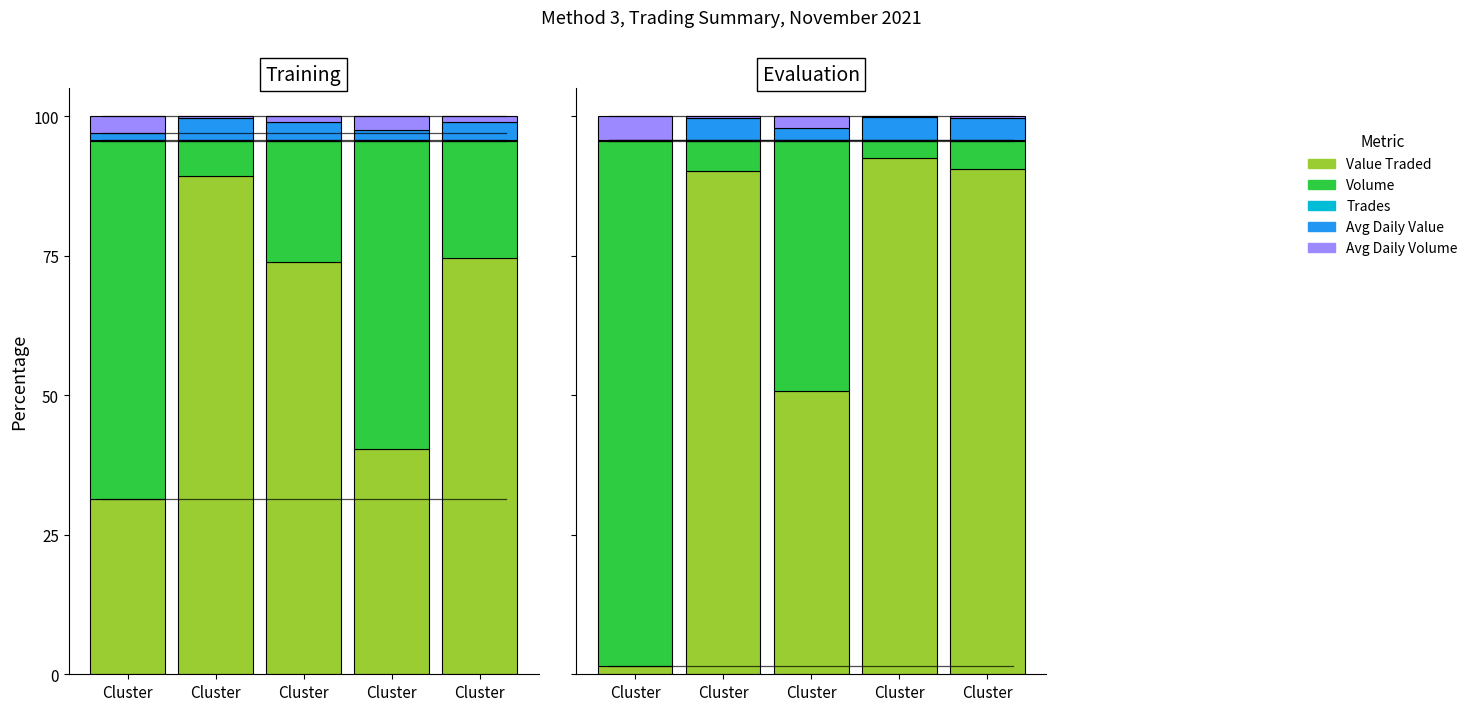

At Cluster, list the series in order from largest to smallest.

Volume, Avg Daily Volume, Value Traded, Avg Daily Value, Trades